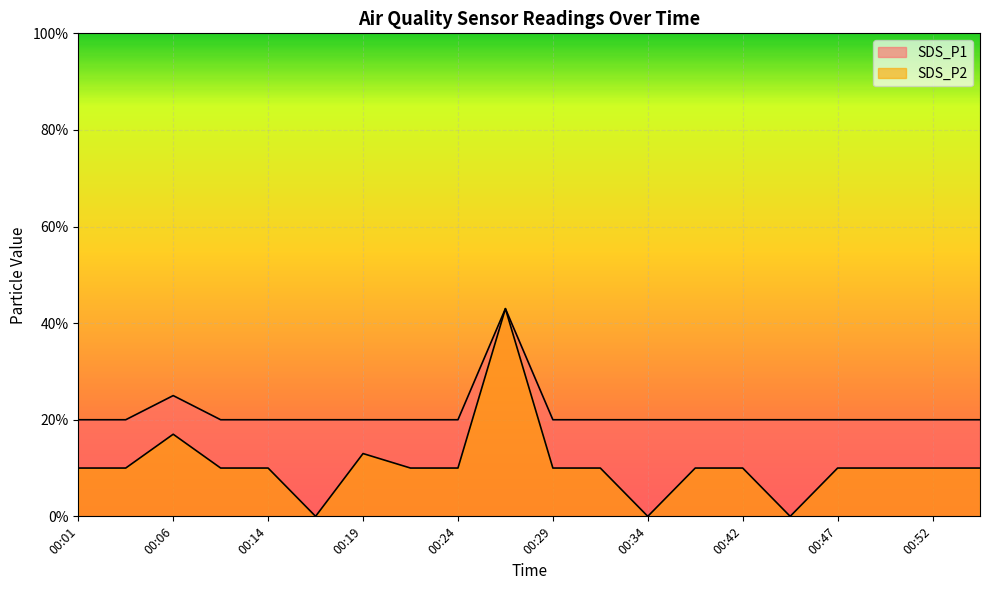

How many categories are shown in the chart?

20